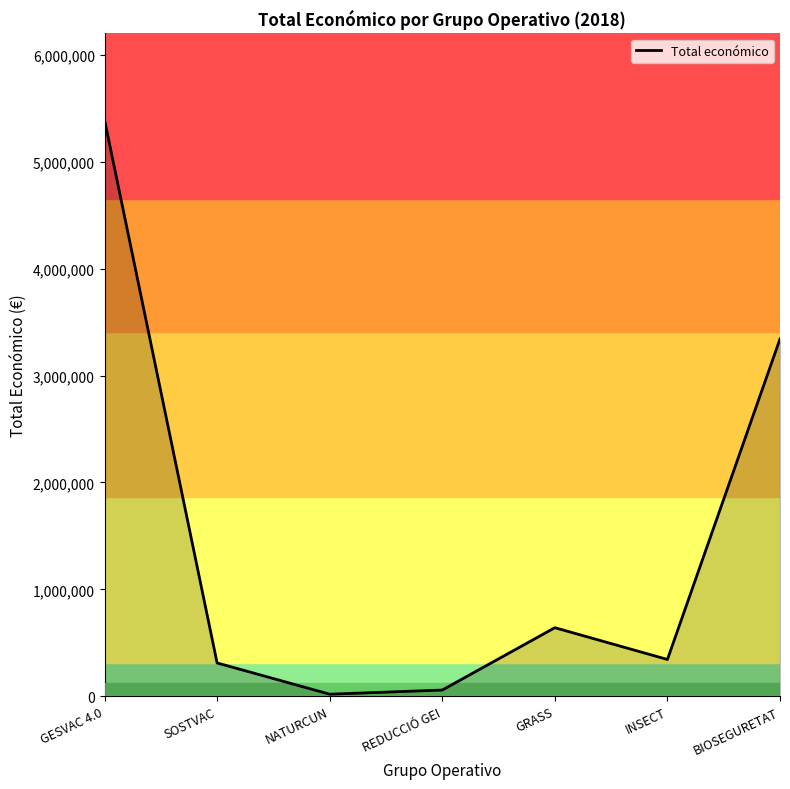

At which category does the data reach its first local peak?

GRASS